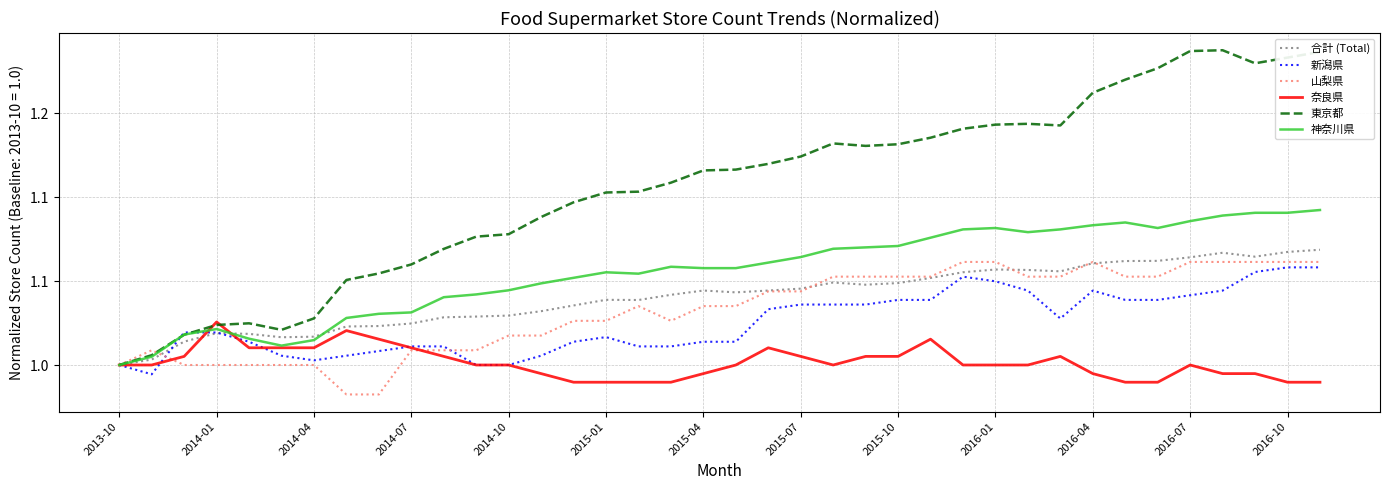

Is this an area chart (filled region under the line)?

No